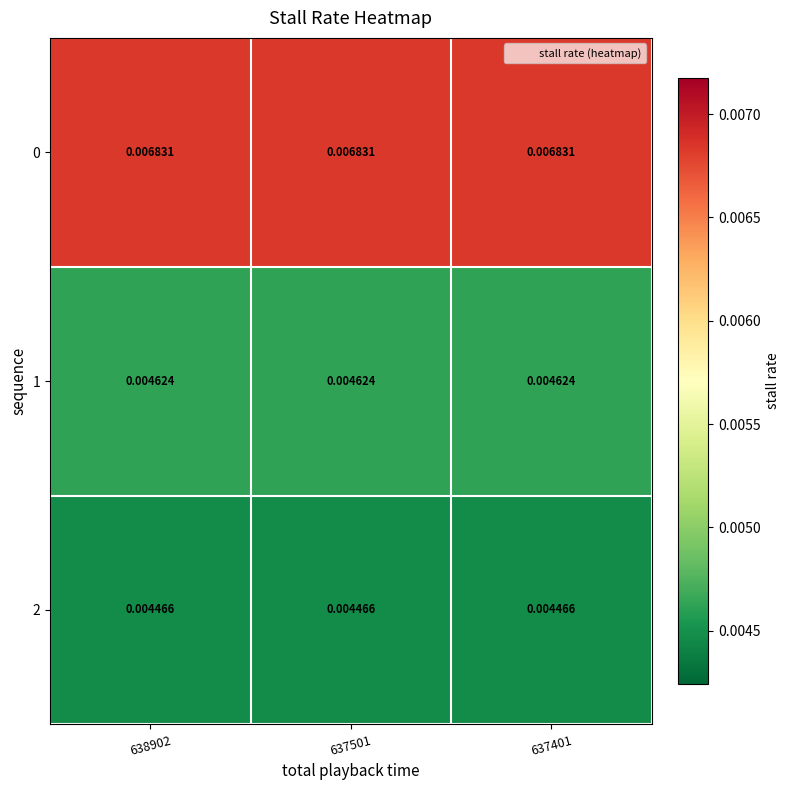

Is the value of 0 at 638902 greater than the value of 1 at 637401?

Yes